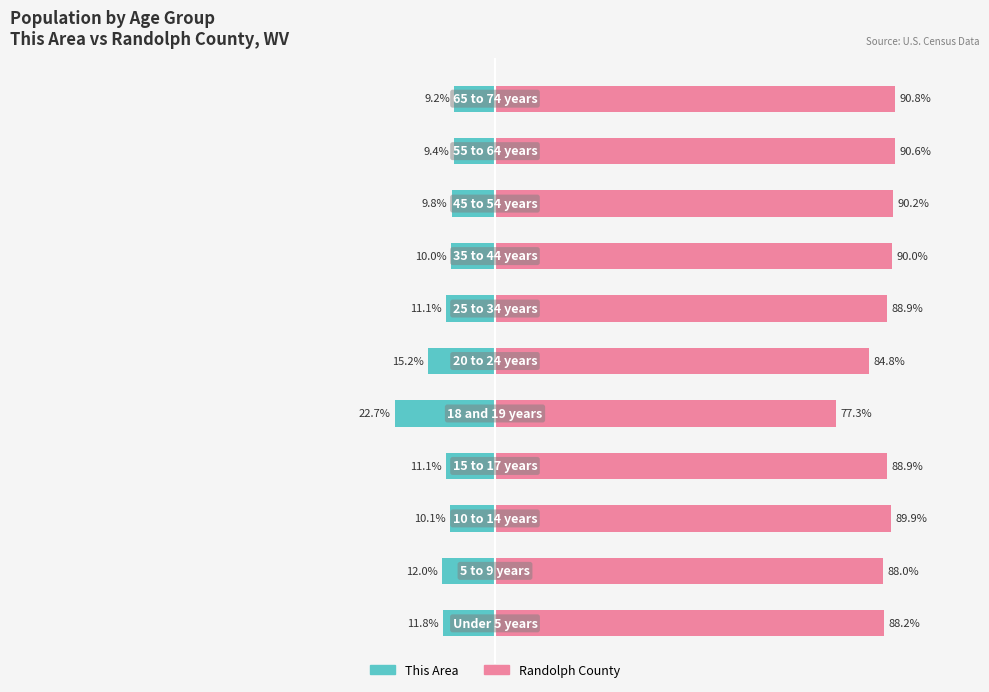

Which series has the largest range (max minus min)?

This Area